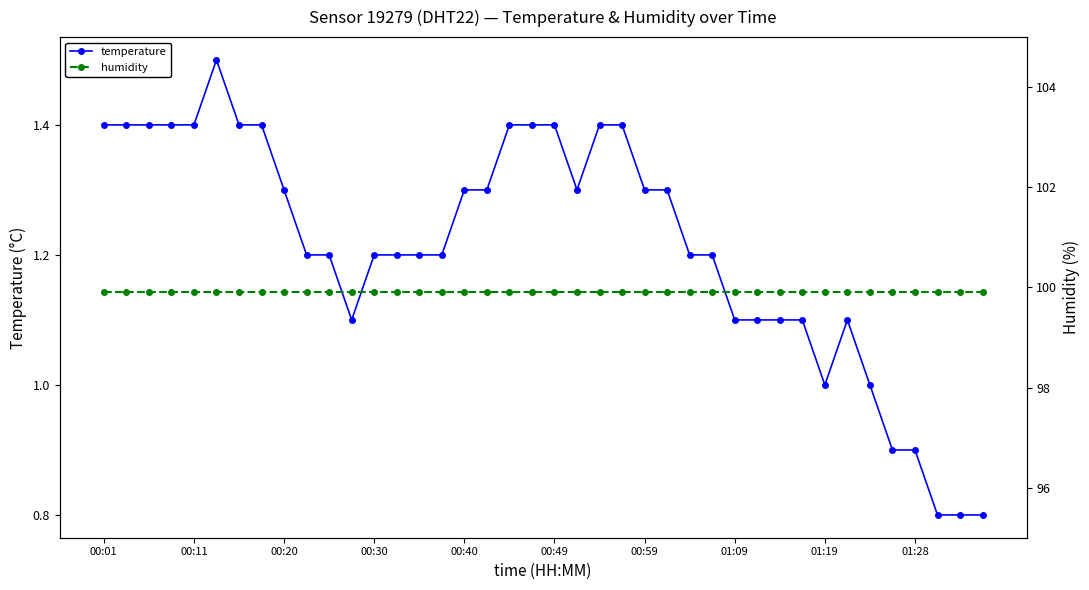

How many lines are shown in the chart?

2